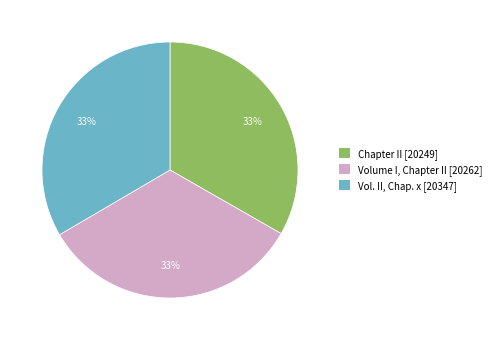

Is there a majority slice in this chart?

No